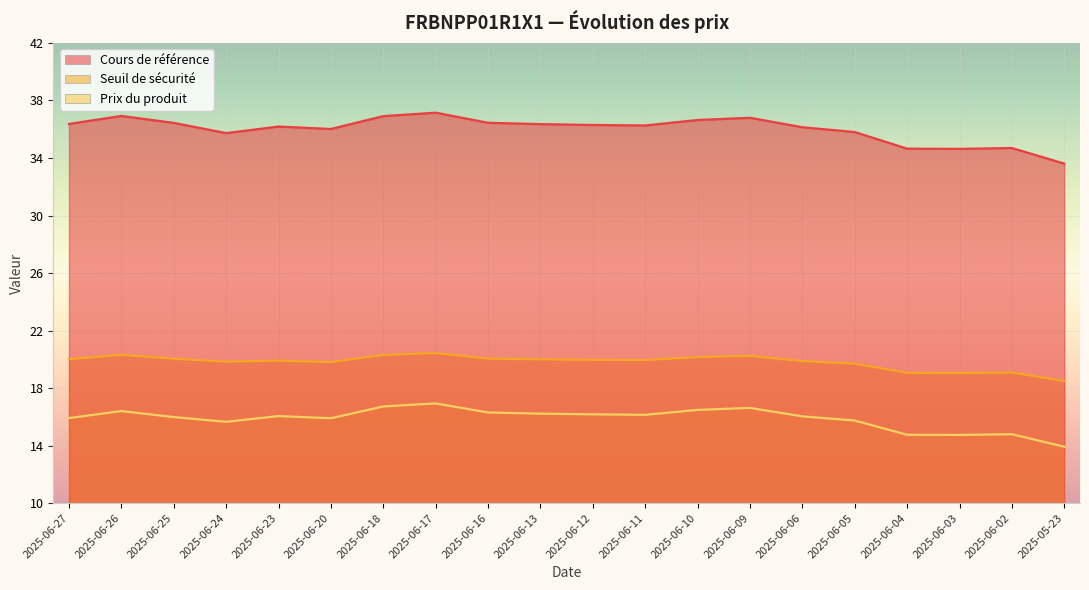

What is the approximate value of Seuil de sécurité at 2025-05-23?

18.5